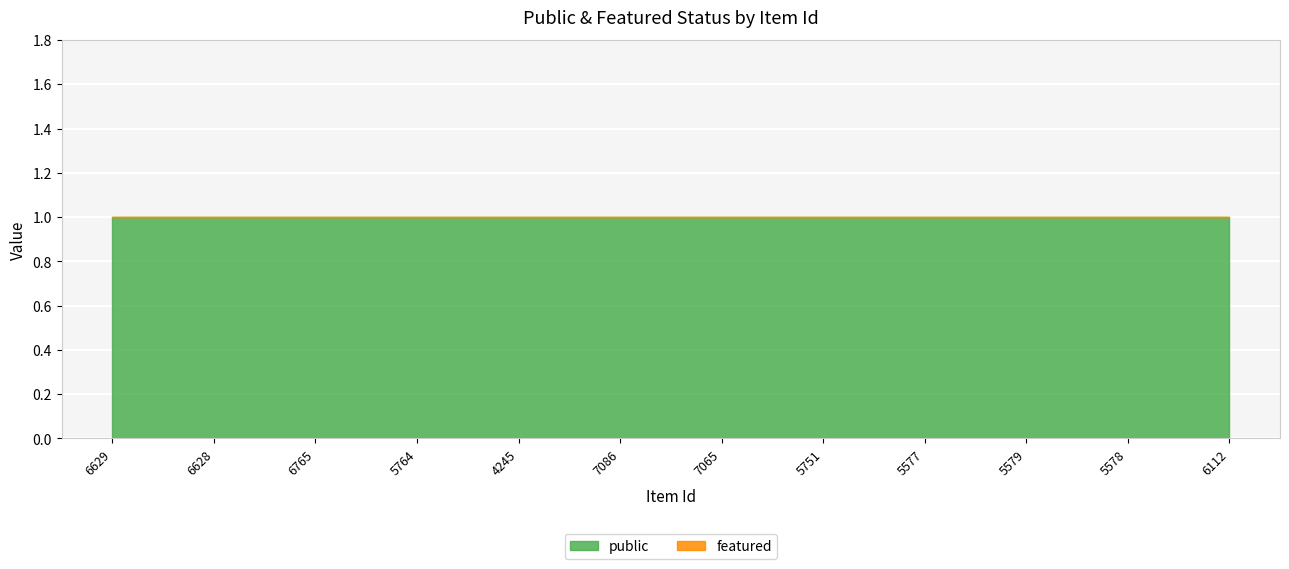

The value of public at 6628 is 1. True or false?

False